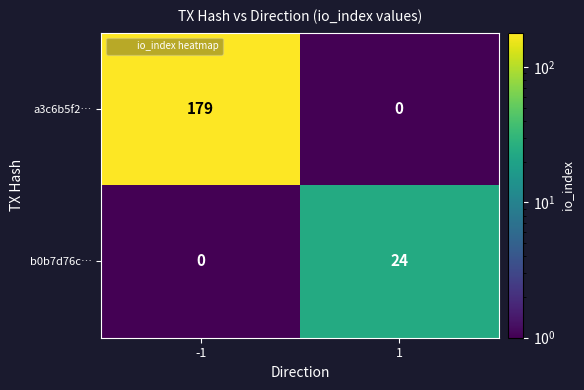

What is the total value across all series at 1?

24